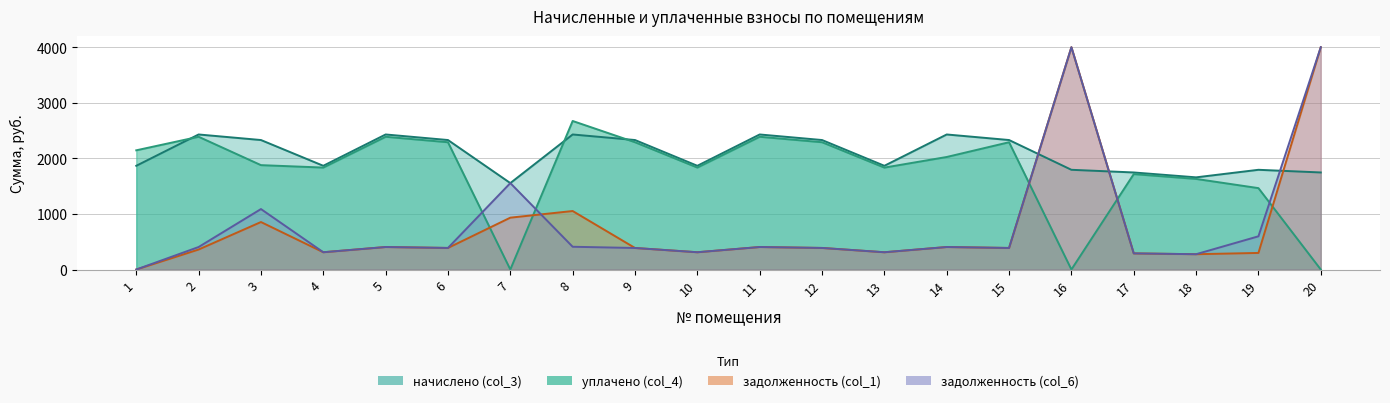

Reading left to right, transcribe all the data shown in this chart.

начислено (col_3): 1=1866.1	2=2429.6	3=2329.7	4=1866.1	5=2429.6	6=2329.7	7=1555.1	8=2429.6	9=2329.7	10=1866.1	11=2429.6	12=2329.7	13=1866.1	14=2429.6	15=2329.7	16=1794.2	17=1746.2	18=1658.3	19=1794.2	20=1746.2
уплачено (col_4): 1=2144.7	2=2388.2	3=1878.0	4=1834.4	5=2388.2	6=2290.0	7=0.0	8=2672.4	9=2290.0	10=1834.4	11=2388.2	12=2290.0	13=1833.6	14=2024.7	15=2289.9	16=0.0	17=1716.7	18=1630.1	19=1464.4	20=0.0